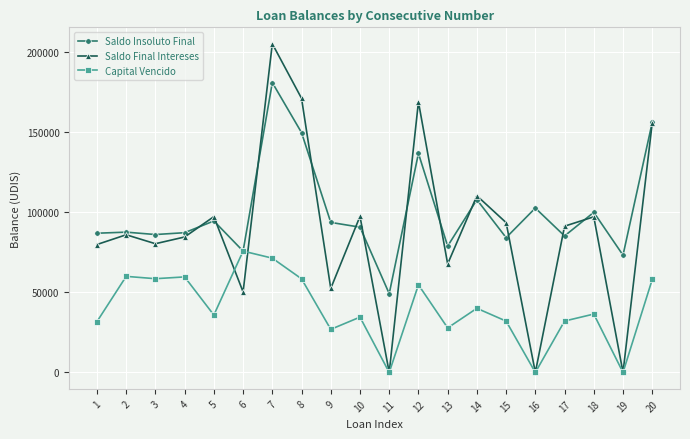

What is the minimum value for Saldo Insoluto Final?

49187.2